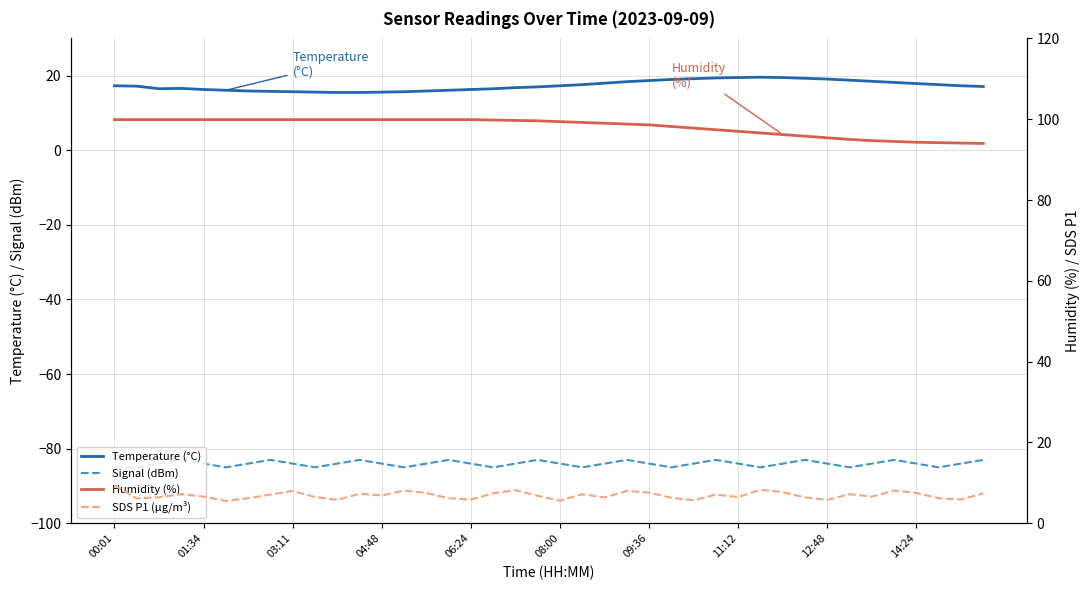

Is this an area chart (filled region under the line)?

No